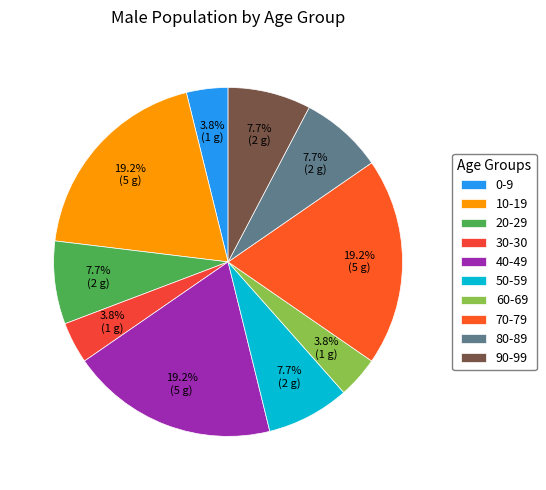

How many slices are in this pie chart?

10